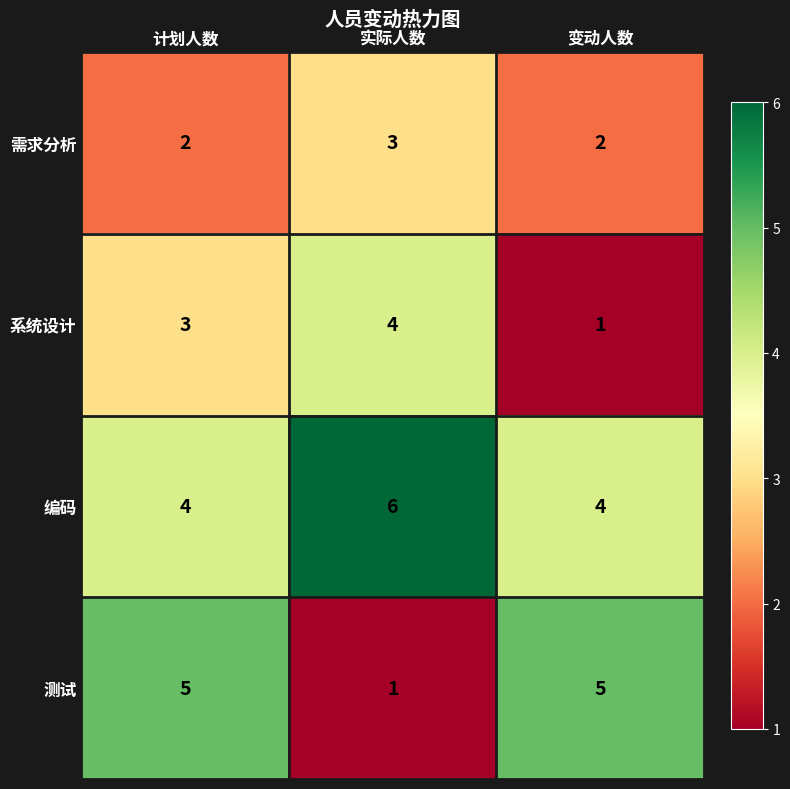

Is it true that 编码 equals 6 at 实际人数?

True